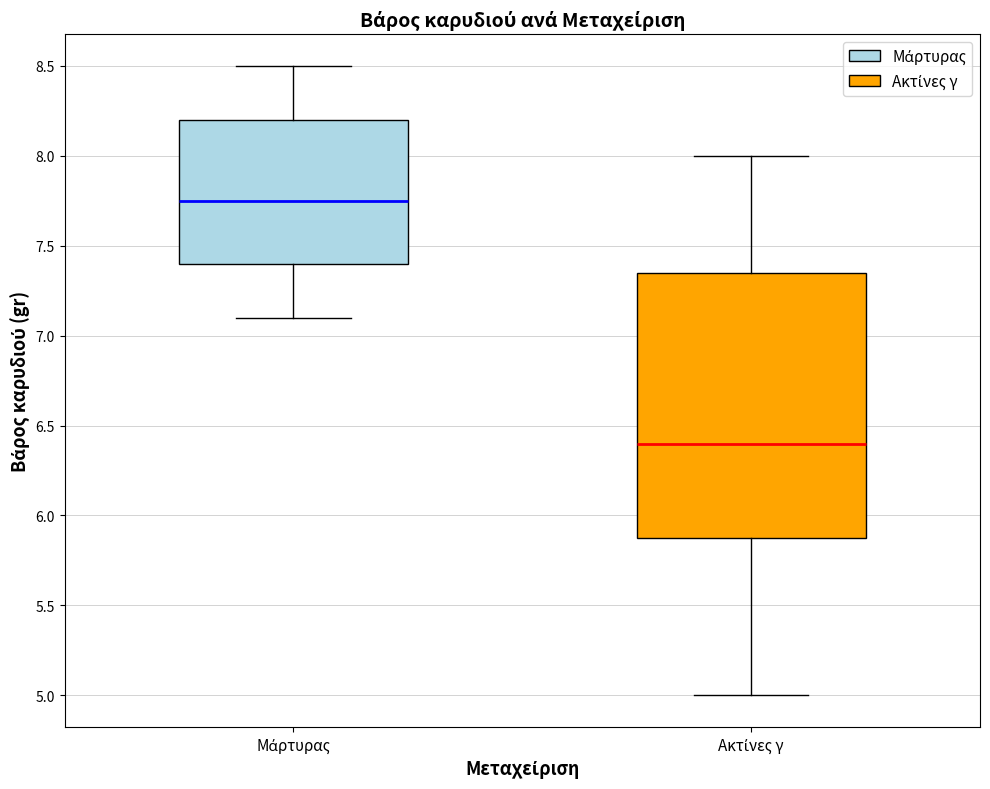

Reading left to right, transcribe this box plot: for each box, give where its median line is, the range the box spans, and where its two whiskers end, as read against the y-axis. The values are not printed on the chart, so give them approximately, as read against the axis.

Μάρτυρας: median 7.75, box 7.40 to 8.20, whiskers 7.10 to 8.50
Ακτίνες γ: median 6.40, box 5.90 to 7.35, whiskers 5.00 to 8.00